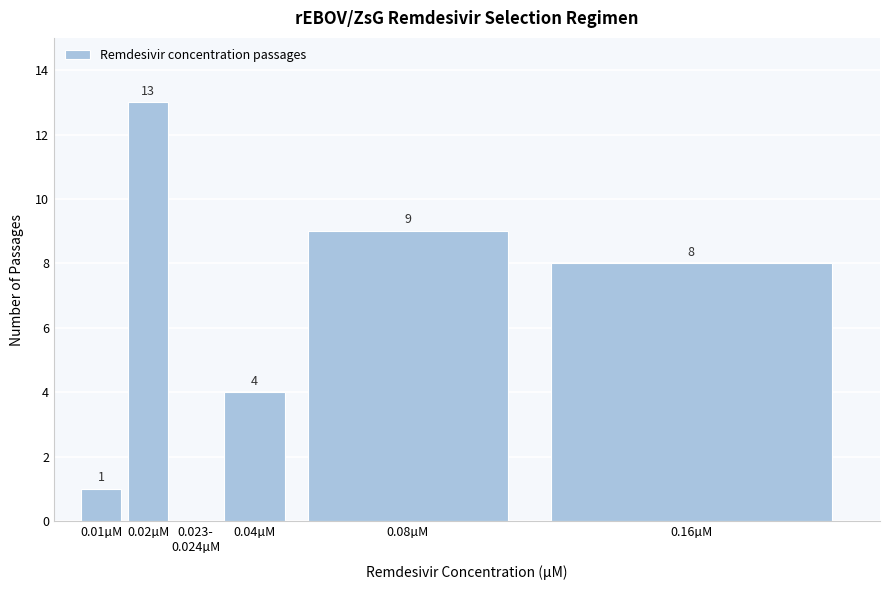

Where does the data first go above 8?

0.02µM